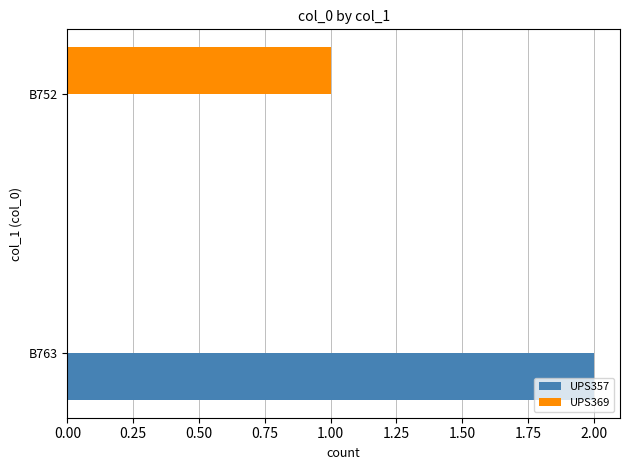

Which category has the highest value in the UPS357 series?

B763